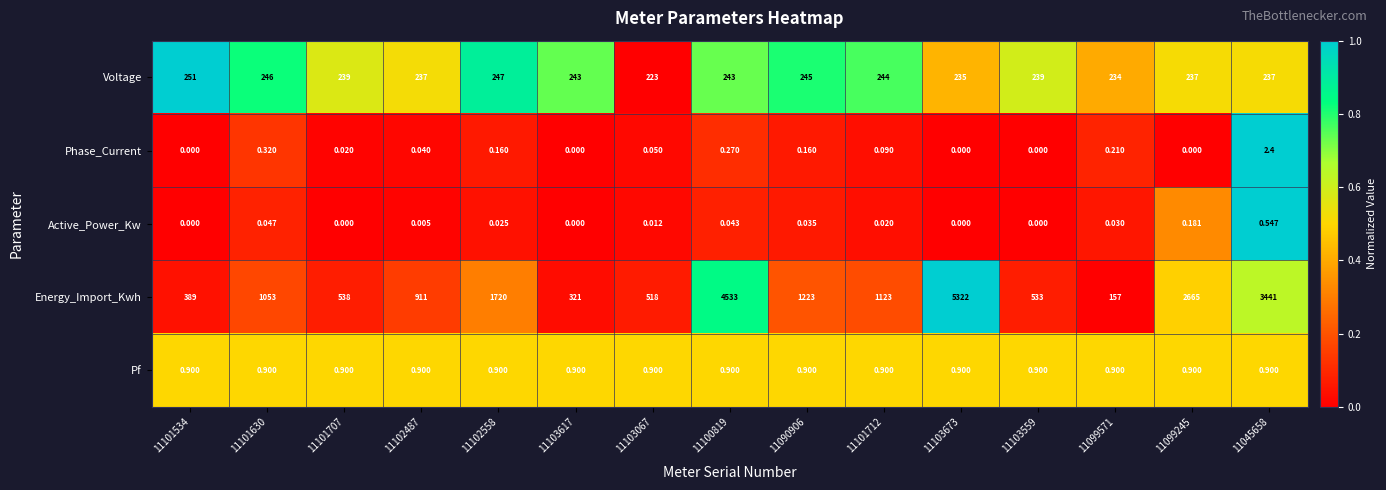

At which category does the chart reach its peak across all series?

11103673